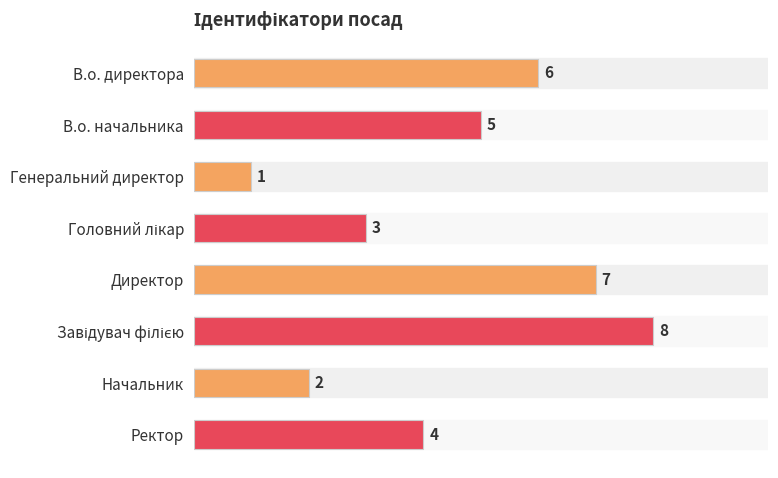

Reading top to bottom, transcribe all the data shown in this chart.

6	5	1	3	7	8	2	4